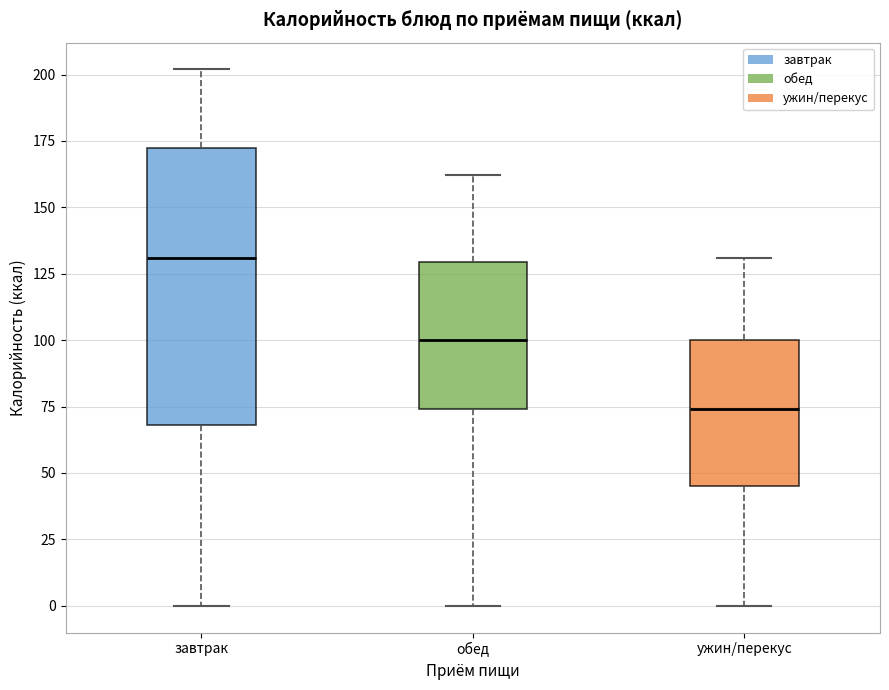

Which box's median line is the highest?

завтрак